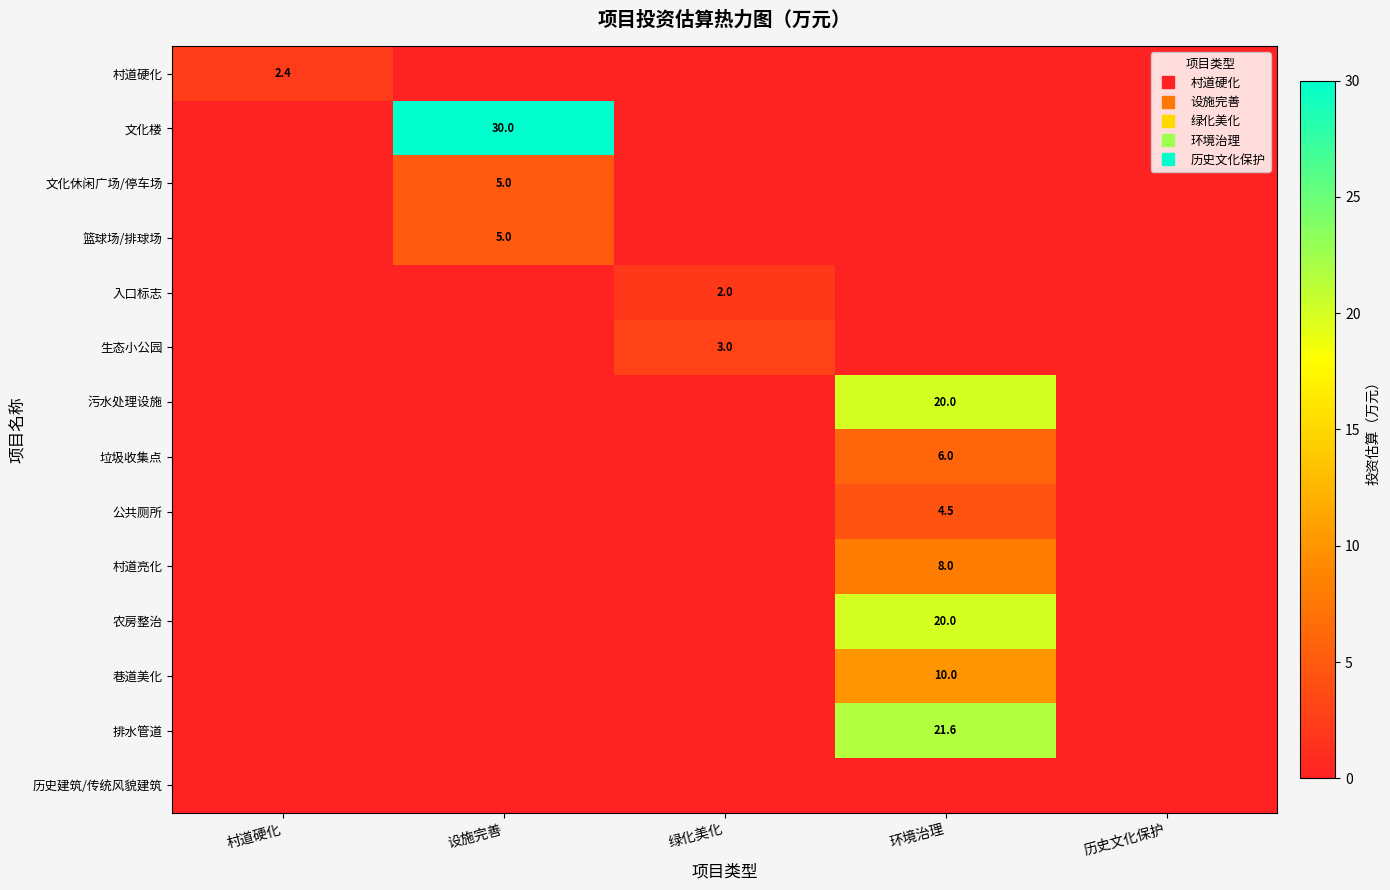

Between 设施完善 and 历史文化保护, which series saw the biggest shift?

文化楼